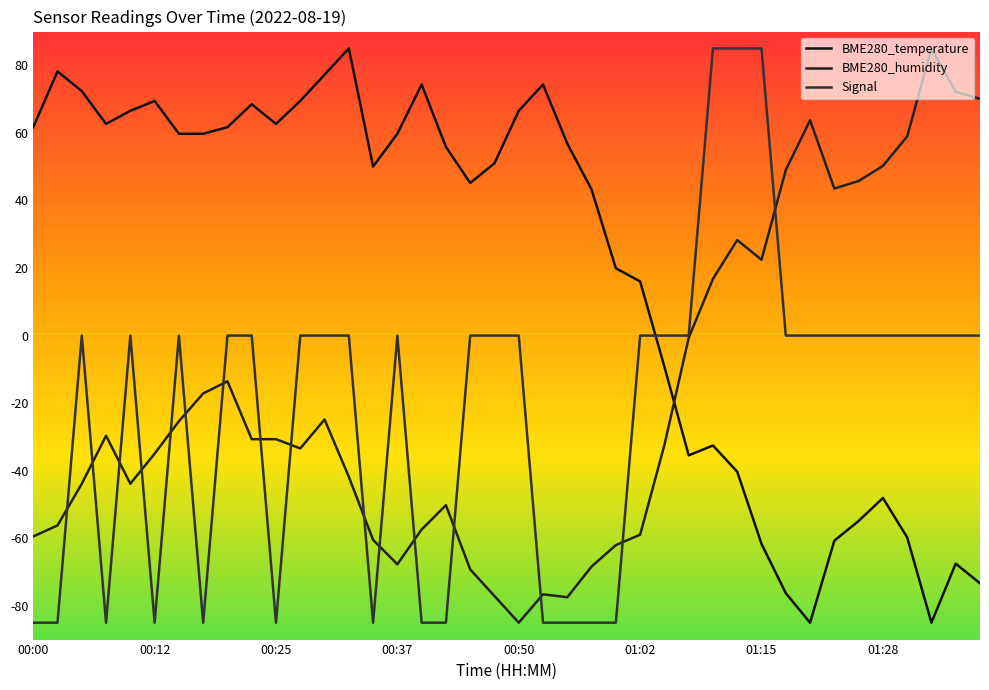

How many lines are shown in the chart?

3